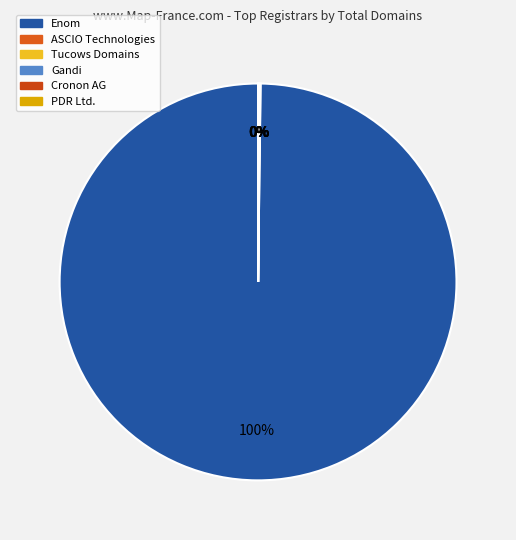

Between ASCIO Technologies and PDR Ltd., which is larger?

ASCIO Technologies